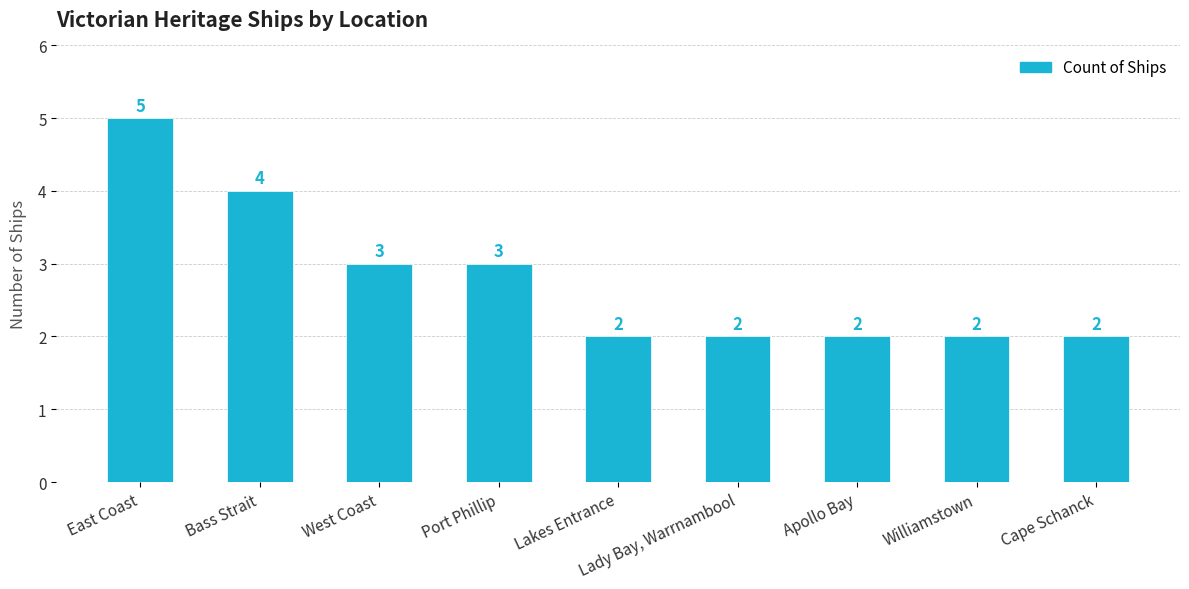

What is the change in value from West Coast to Cape Schanck?

-1